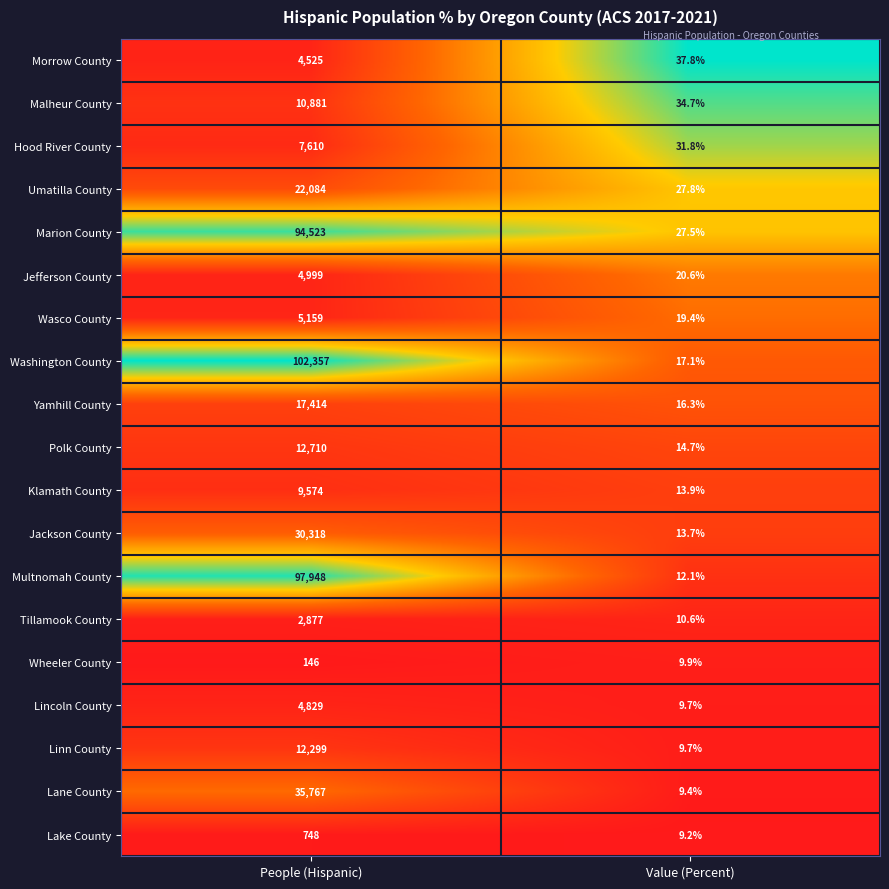

What is the sum of the Klamath County values at People (Hispanic) and Value (Percent)?

9587.9